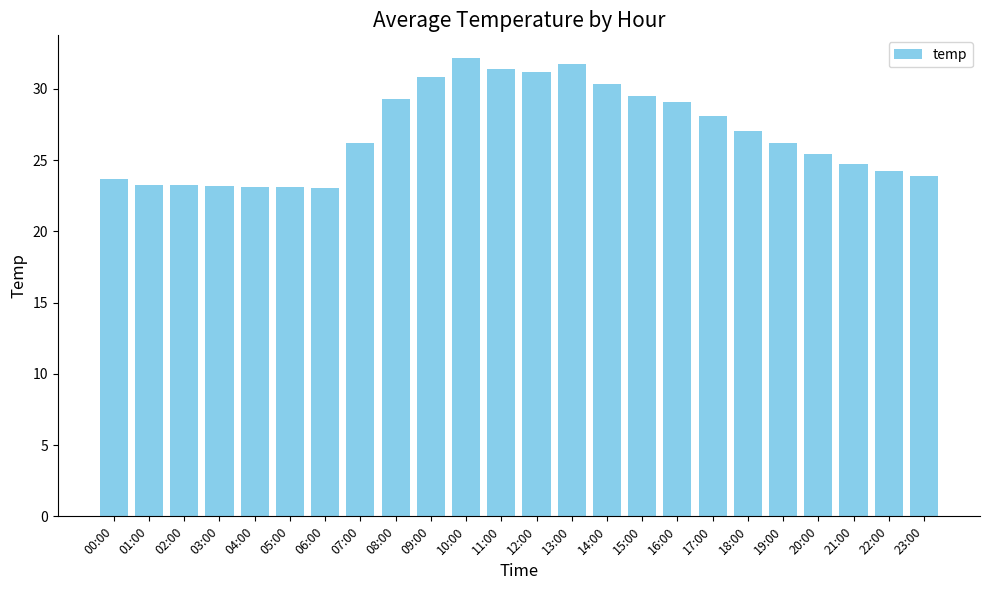

Does the chart contain any negative values?

No